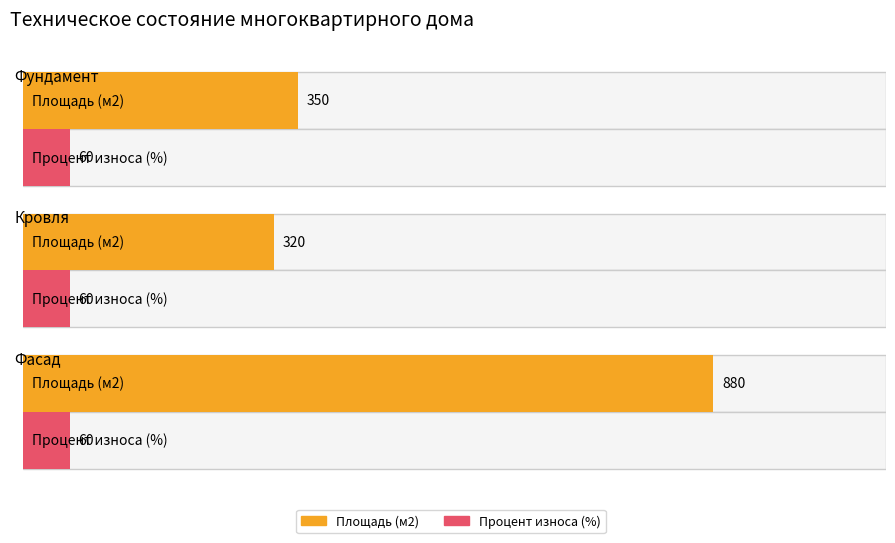

What is the total value across all series at Кровля?

380